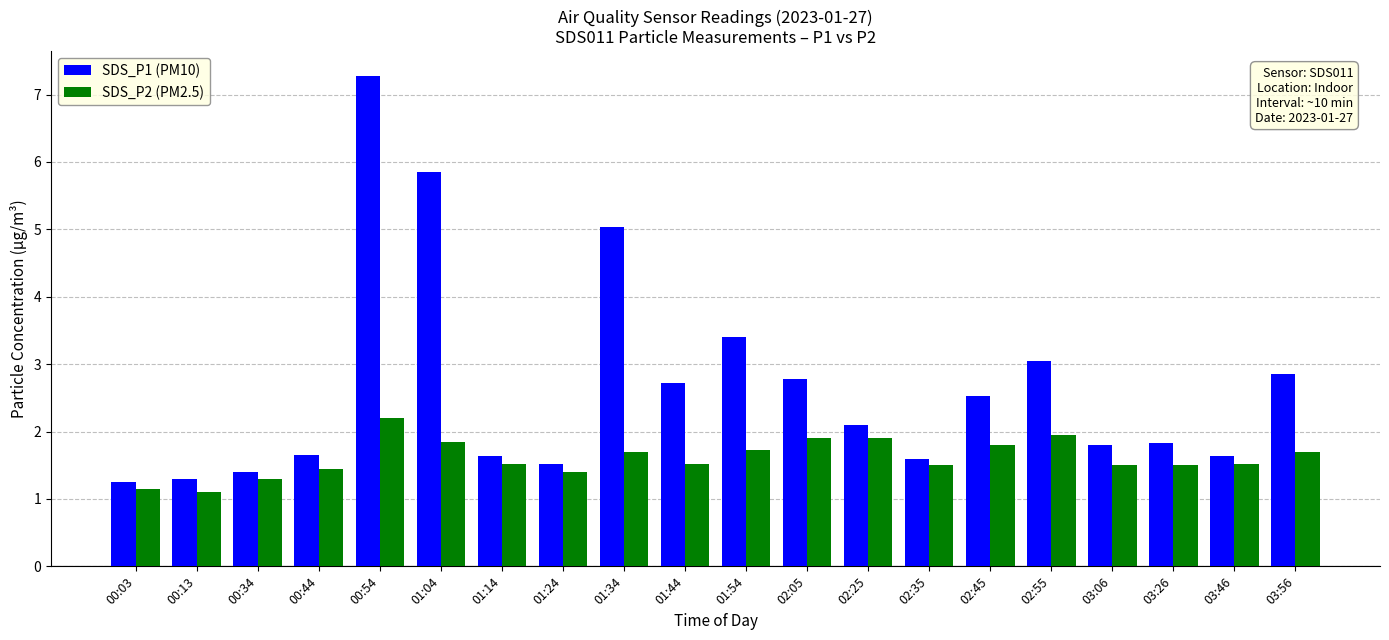

Which series has the largest range (max minus min)?

SDS_P1 (PM10)